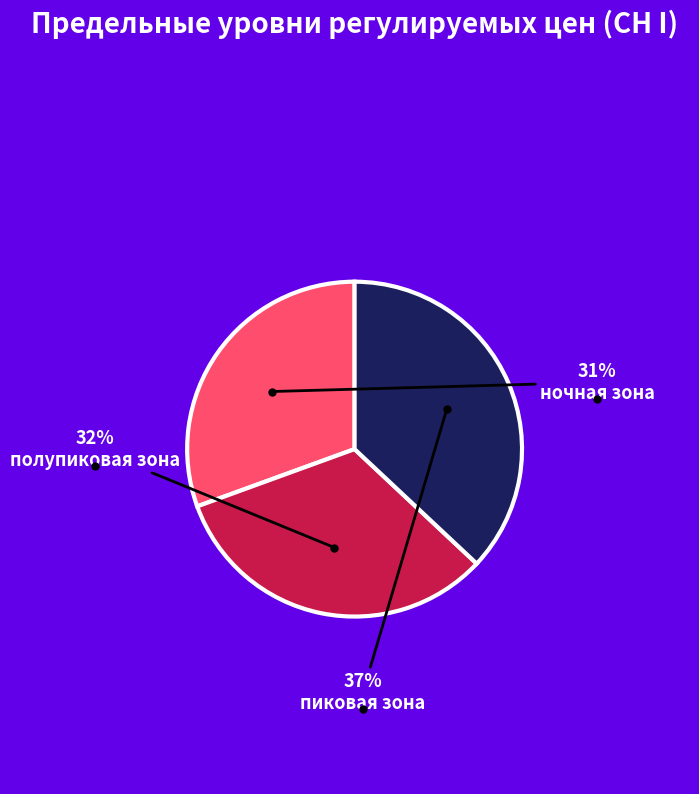

To the nearest percent, what is the difference between the ночная зона and пиковая зона slice percentages?

6%